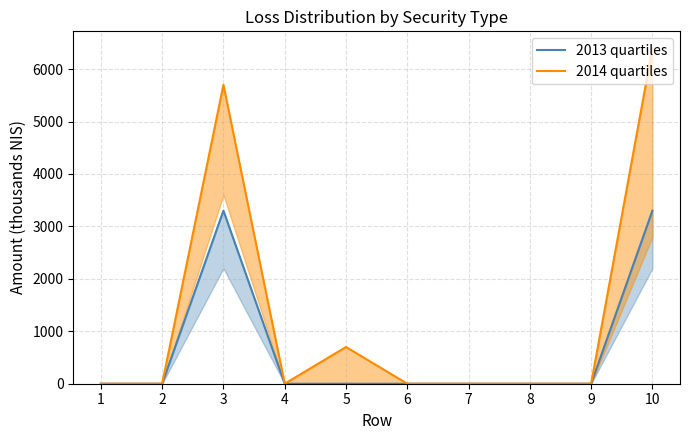

Reading left to right, list all the values displayed in this chart.

2013 quartiles: 1=0	2=0	3=3300	4=0	5=0	6=0	7=0	8=0	9=0	10=3300
2014 quartiles: 1=0	2=0	3=5700	4=0	5=700	6=0	7=0	8=0	9=0	10=6400